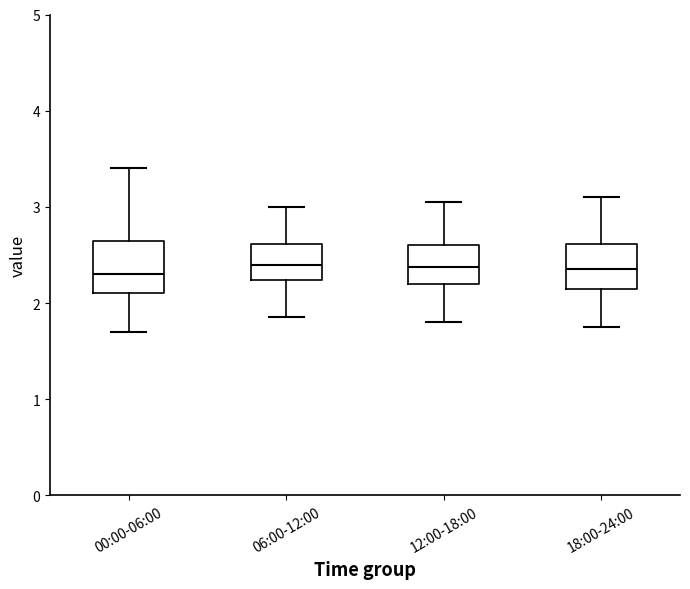

Reading left to right, transcribe this box plot: for each box, give where its median line is, the range the box spans, and where its two whiskers end, as read against the y-axis. The values are not printed on the chart, so give them approximately, as read against the axis.

00:00-06:00: median 2.3, box 2.1 to 2.6, whiskers 1.7 to 3.4
06:00-12:00: median 2.4, box 2.2 to 2.6, whiskers 1.9 to 3.0
12:00-18:00: median 2.4, box 2.2 to 2.6, whiskers 1.8 to 3.1
18:00-24:00: median 2.4, box 2.2 to 2.6, whiskers 1.8 to 3.1